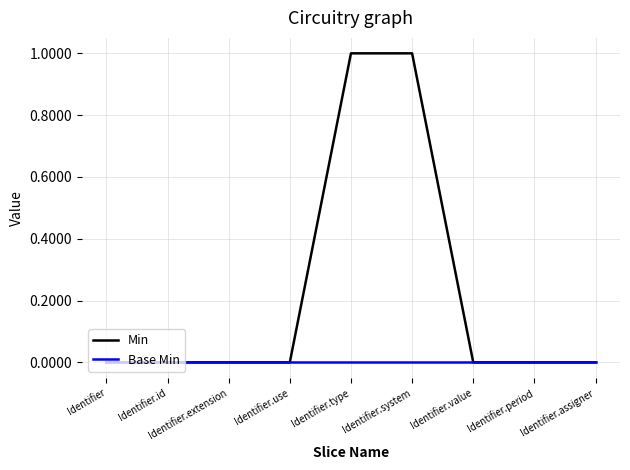

List the series in order of their overall mean, lowest first.

Base Min, Min